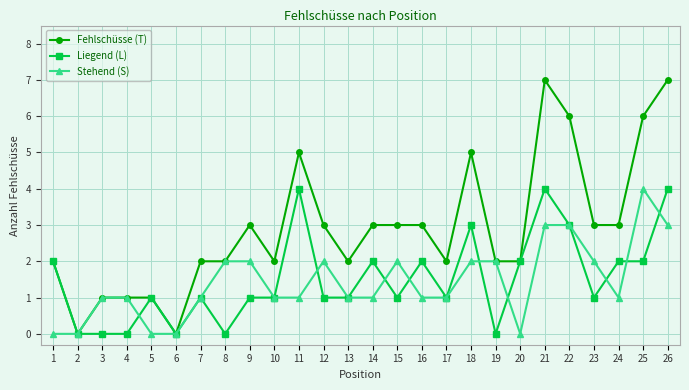

Is the value of Stehend (S) at 6 greater than the value of Fehlschüsse (T) at 15?

No